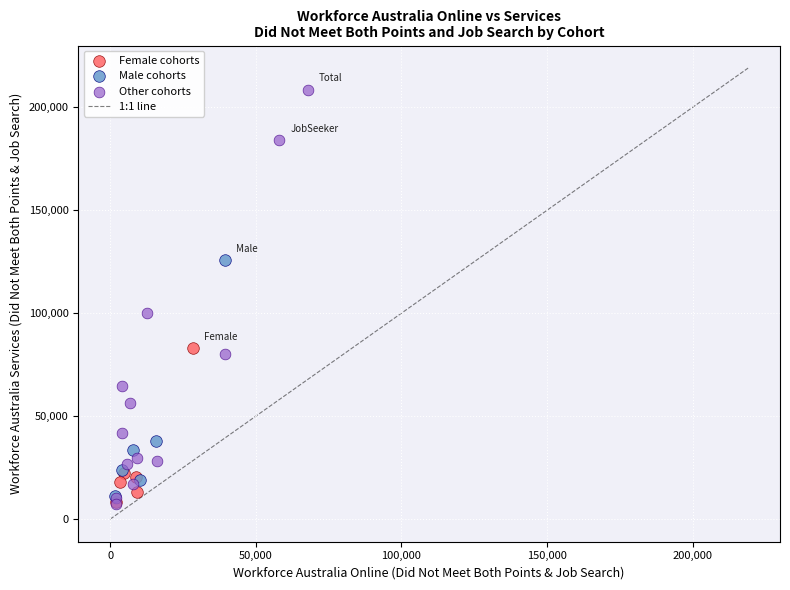

Which series reaches the maximum Y coordinate?

Other cohorts